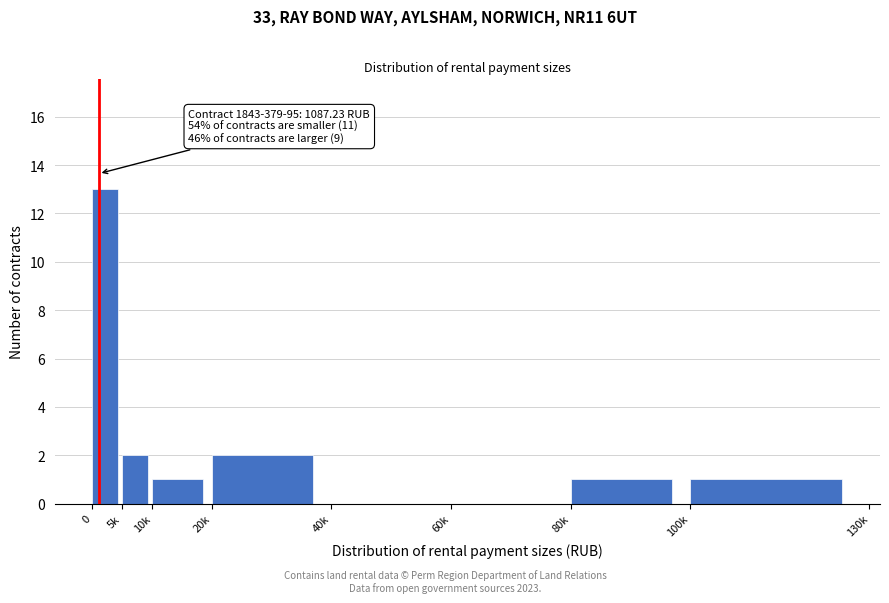

Reading left to right, extract all data points from this chart.

0=13	5k=2	10k=1	20k=2	40k=0	60k=0	80k=1	100k=1